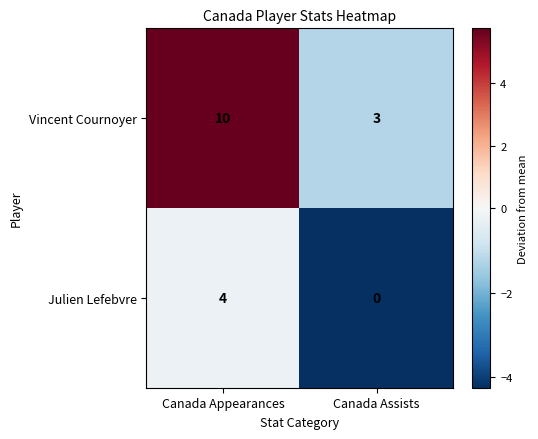

Rank the series by their maximum value, from highest to lowest.

Vincent Cournoyer, Julien Lefebvre